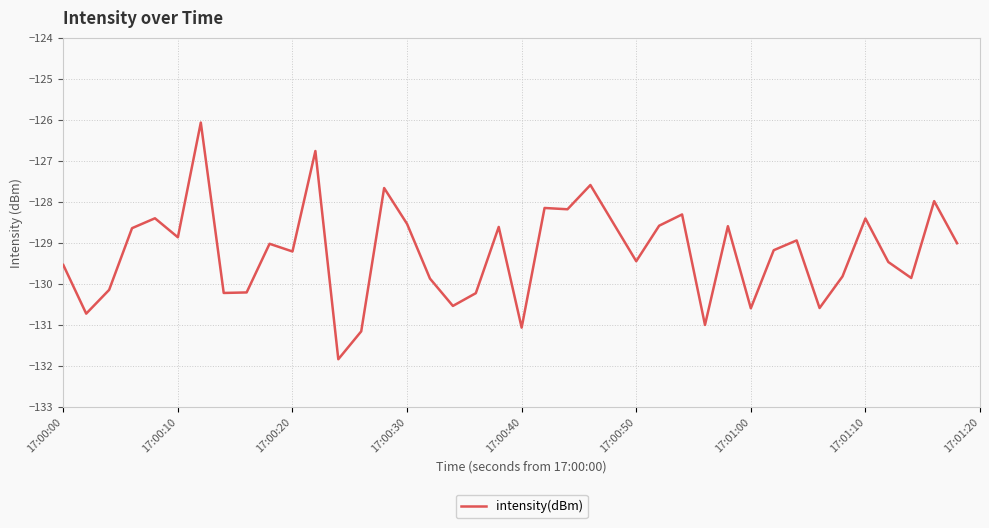

What is the difference between the maximum and minimum values?

5.8